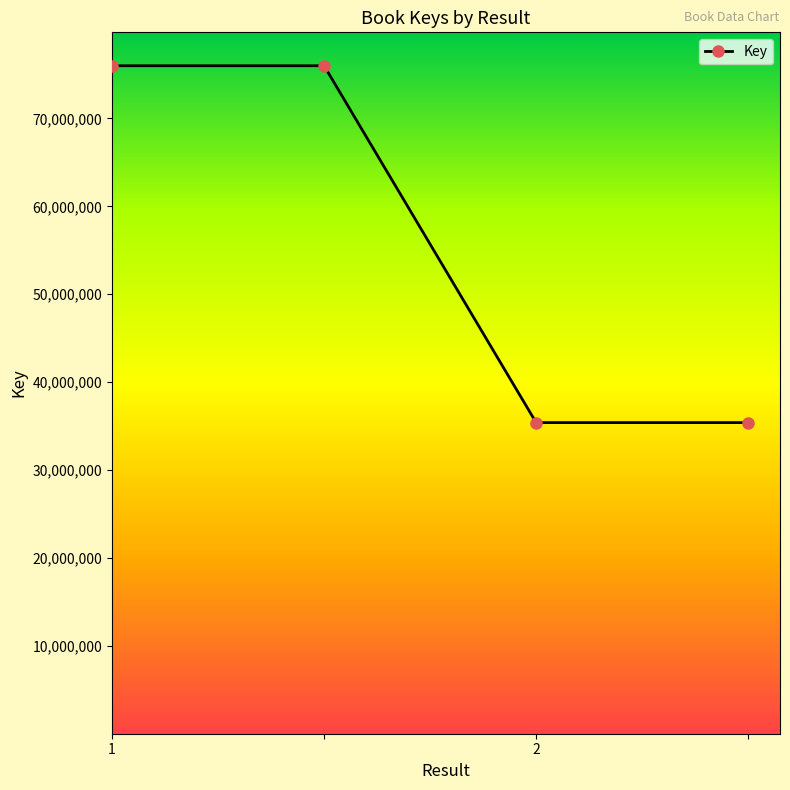

How many data points are less than 75991626?

2